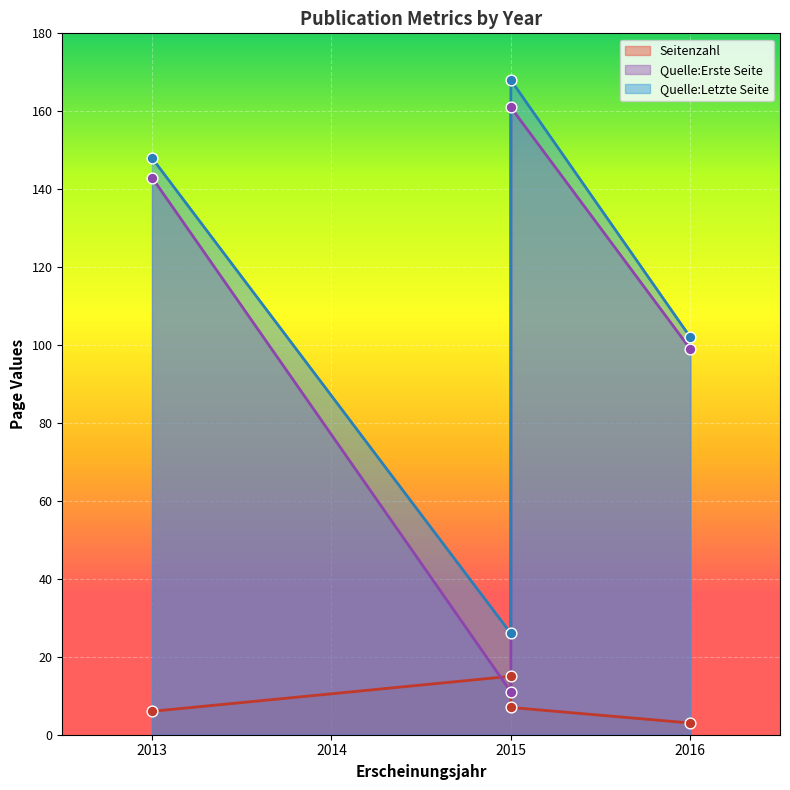

At which category is the sum across all series the highest?

2015 (OPUS4-8472)